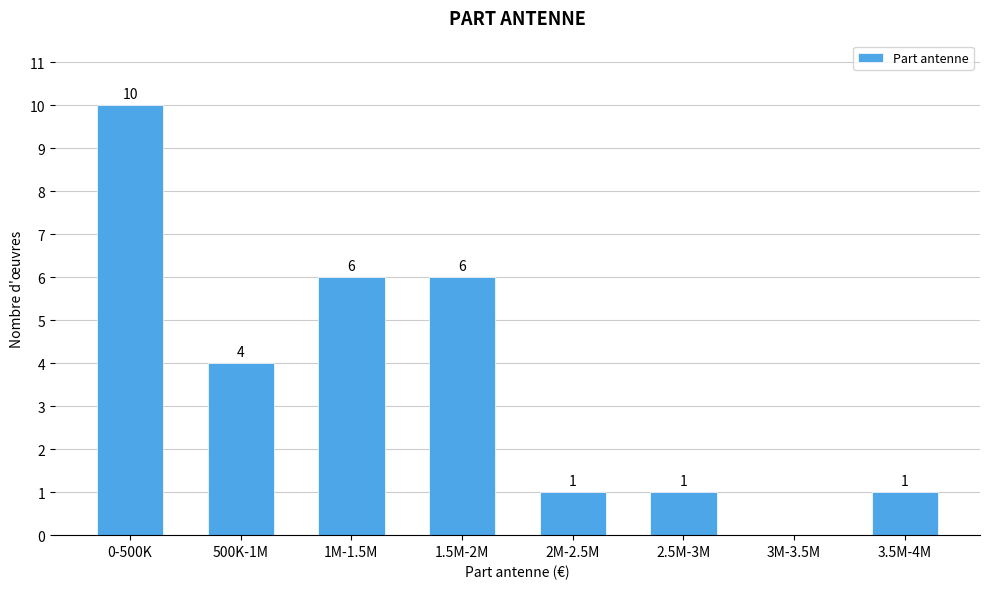

Reading right to left, what are all the values shown in this chart?

3.5M-4M=1	3M-3.5M=0	2.5M-3M=1	2M-2.5M=1	1.5M-2M=6	1M-1.5M=6	500K-1M=4	0-500K=10